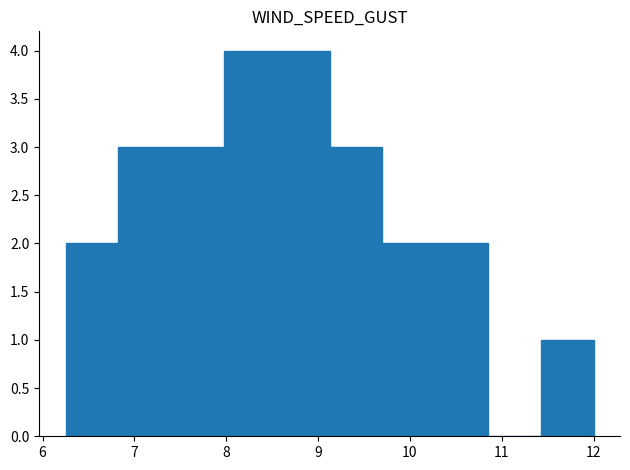

Reading left to right, list every bar in this chart as the range it spans on the x-axis followed by its height. Neither the bar edges nor the heights are printed on the chart, so give them approximately, as read against the axes.

6.3 to 6.8: 2
6.8 to 7.4: 3
7.4 to 8.0: 3
8.0 to 8.6: 4
8.6 to 9.1: 4
9.1 to 9.7: 3
9.7 to 10.3: 2
10.3 to 10.9: 2
10.9 to 11.4: 0
11.4 to 12.0: 1